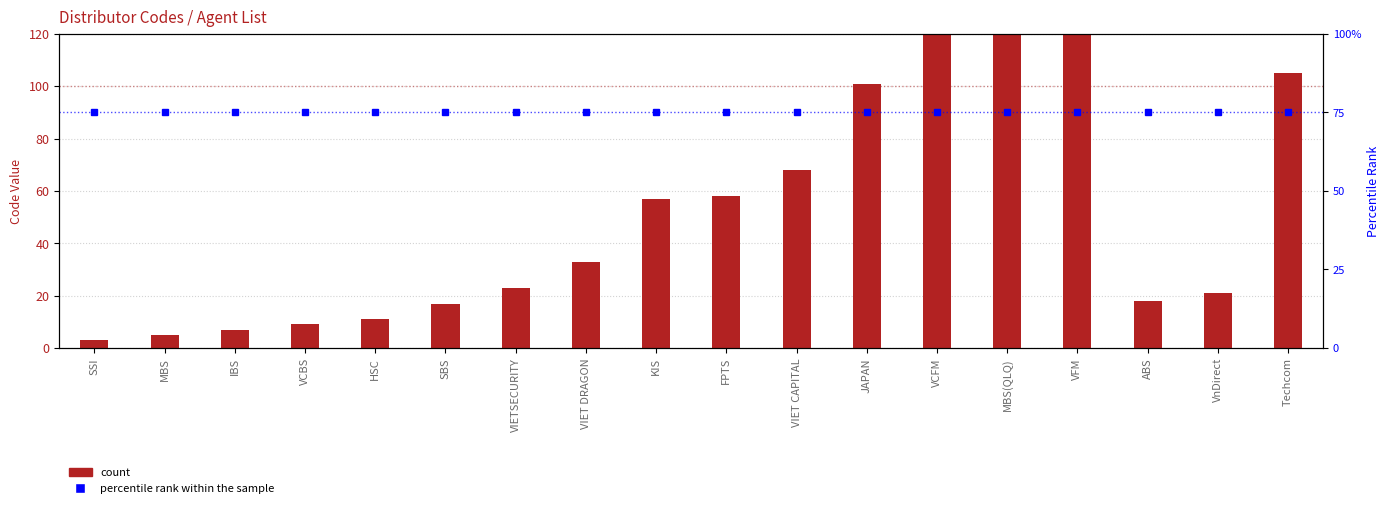

Rank the categories by count value from highest to lowest.

VFM, MBS(QLQ), VCFM, Techcom, JAPAN, VIET CAPITAL, FPTS, KIS, VIET DRAGON, VIETSECURITY, VnDirect, ABS, SBS, HSC, VCBS, IBS, MBS, SSI